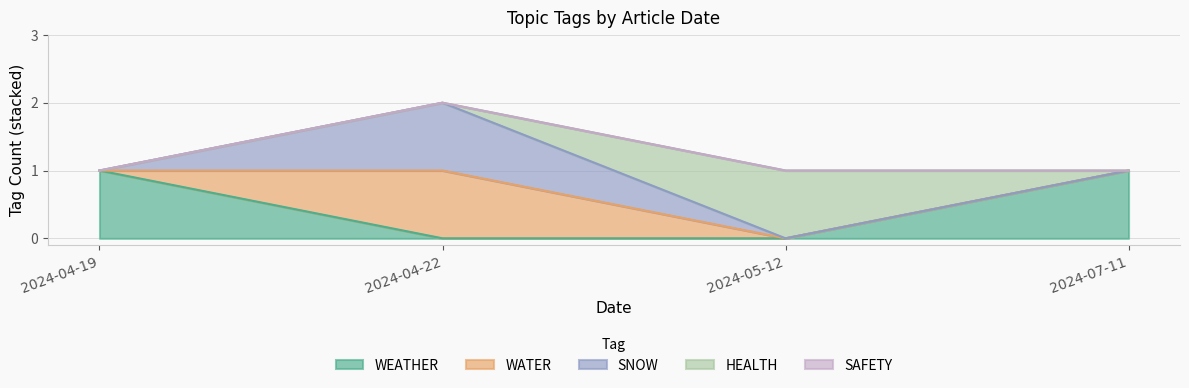

The WATER series shows 0 at 2024-07-11. True or false?

True